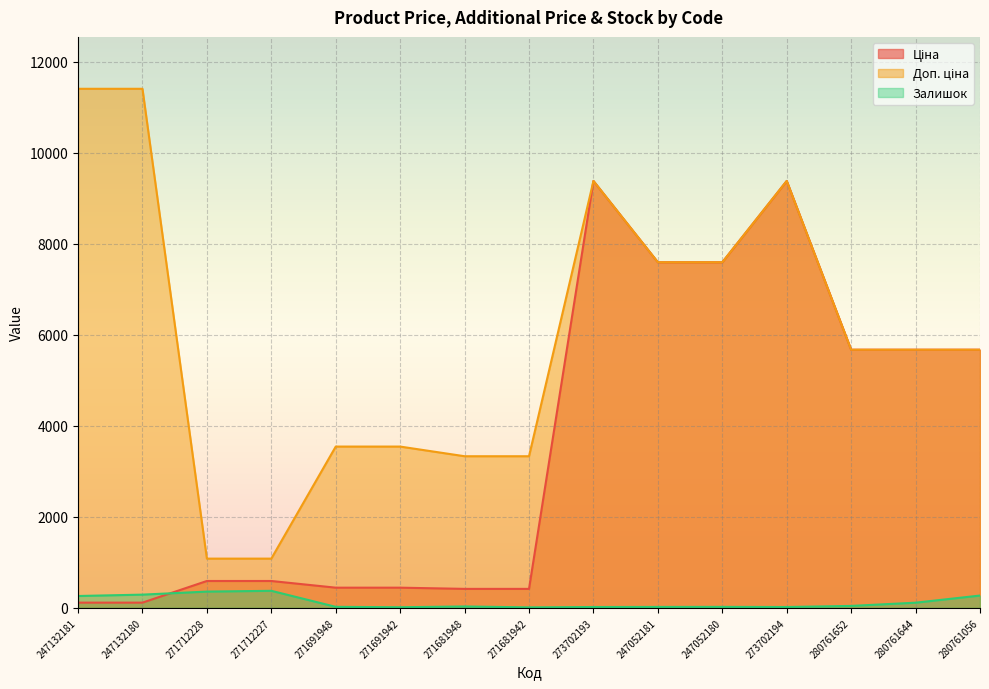

True or false: Ціна and Доп. ціна intersect in this chart.

False